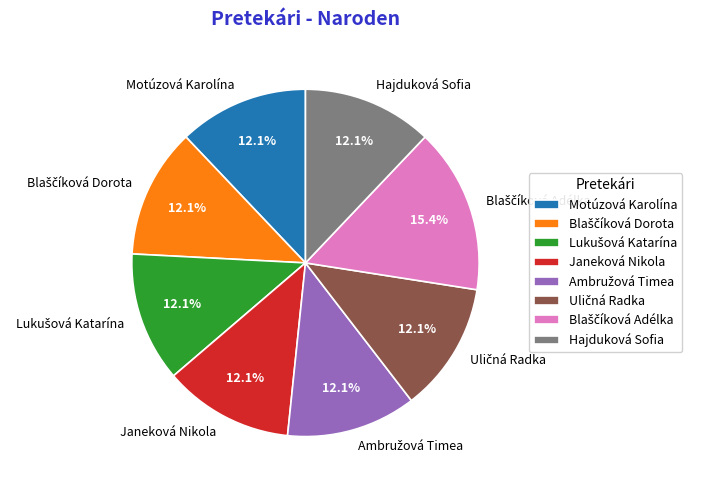

Approximately how many times larger is the value at Hajduková Sofia compared to Janeková Nikola?

1.0